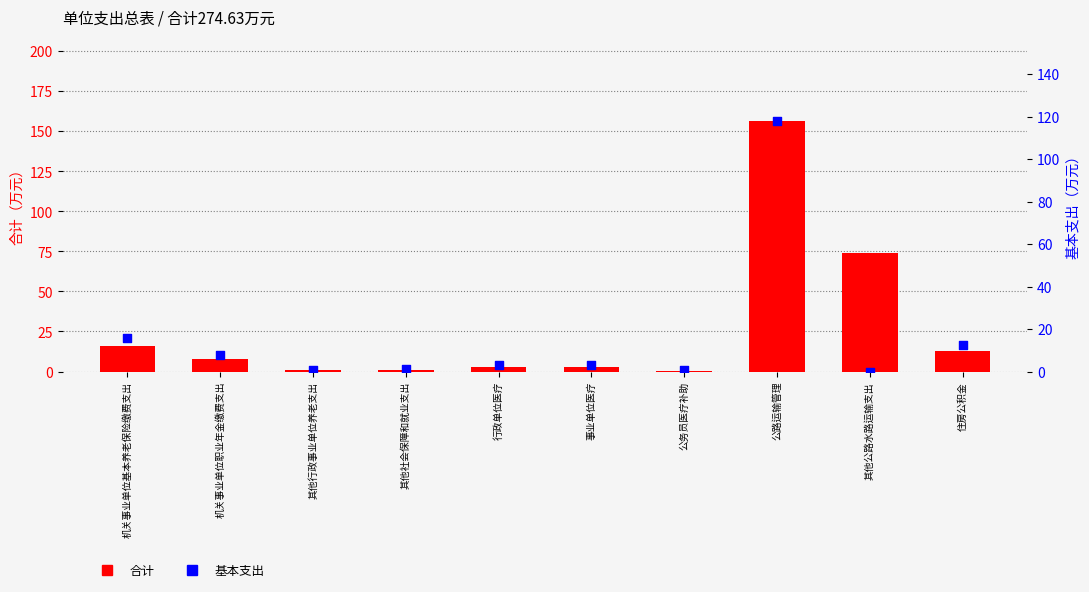

At how many categories does at least one series exceed 103?

1